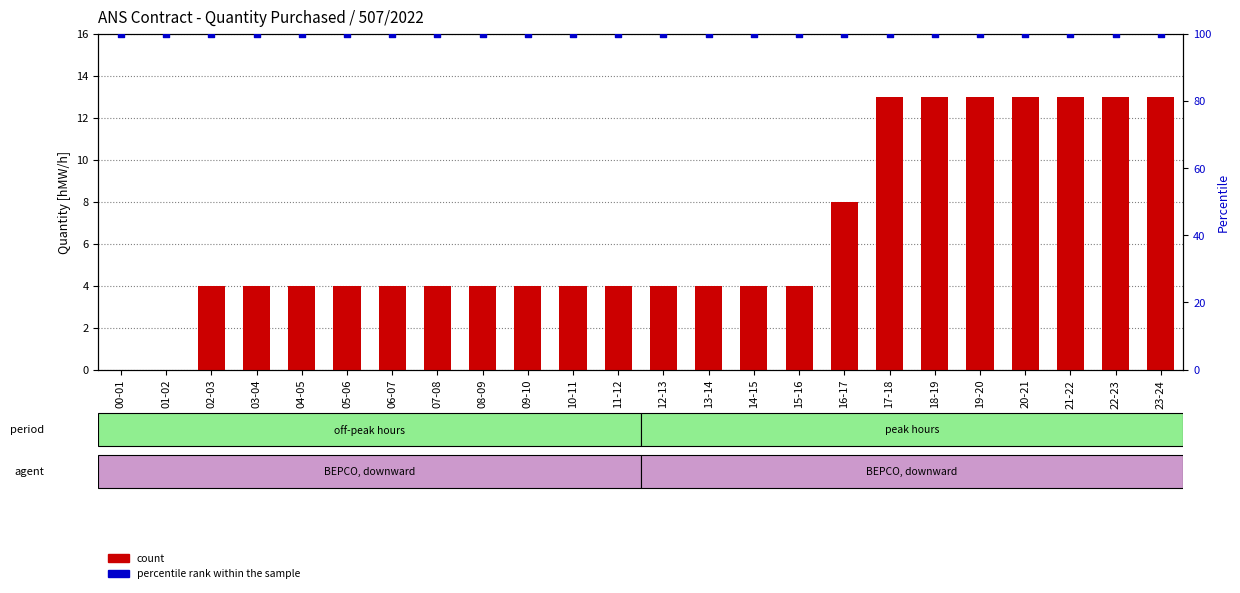

At how many categories does at least one series exceed 50?

24